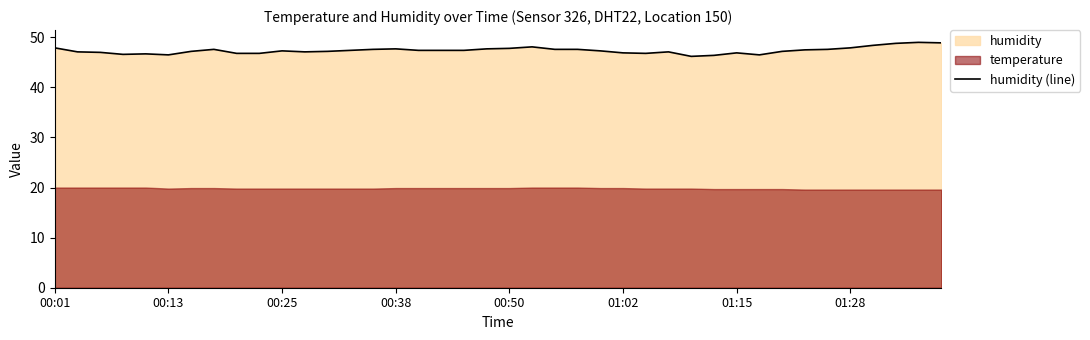

The value of humidity (line) at 01:28 is 47.9. True or false?

True